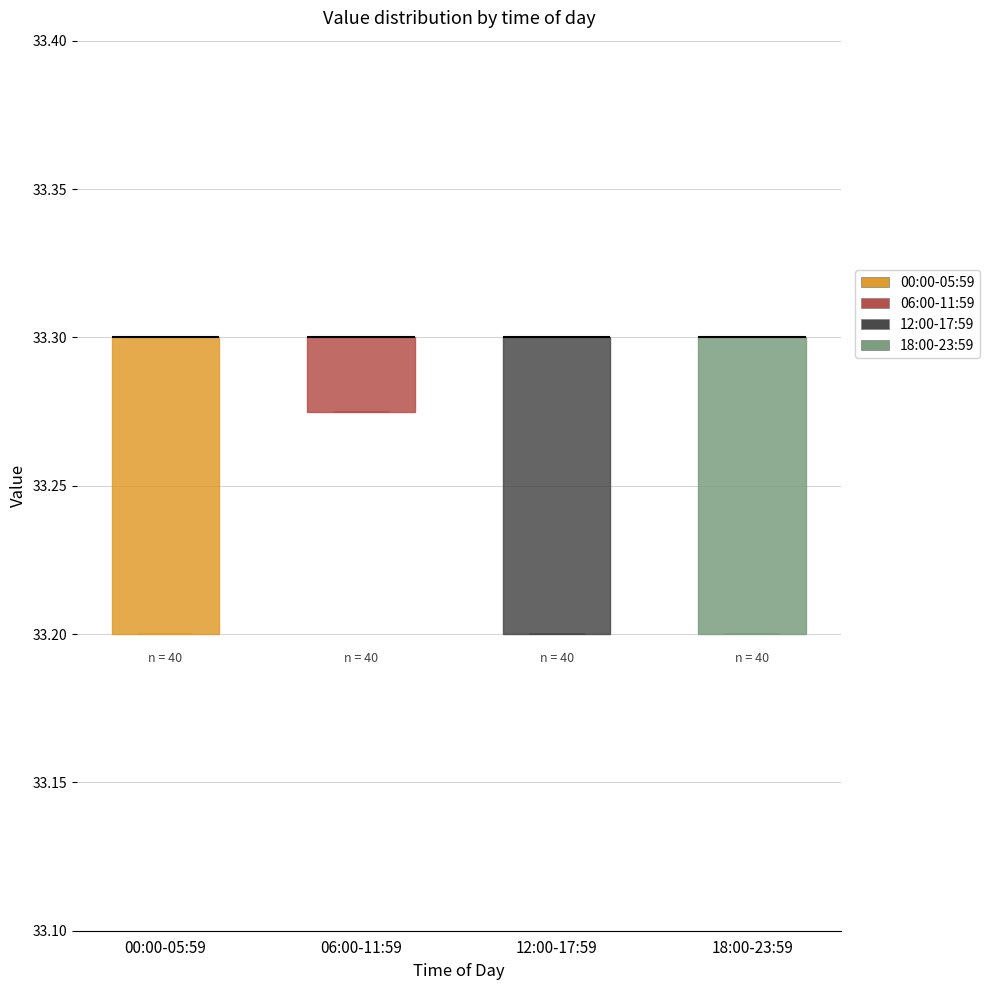

Where is the lower edge of the box for 12:00-17:59 on the y-axis? The values are not printed on the chart, so give them approximately, as read against the axis.

33.200